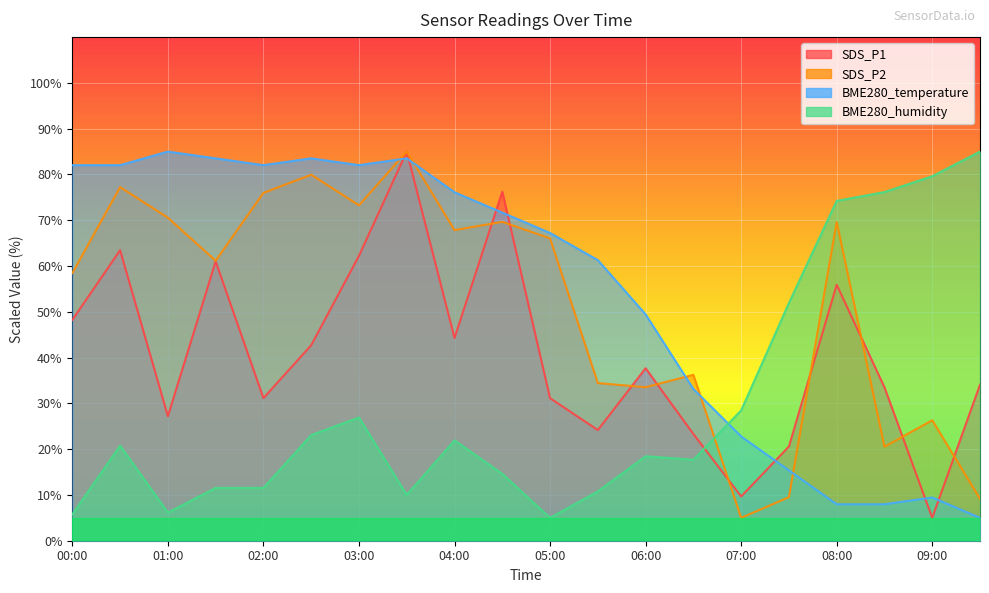

Count the number of categories in the chart.

20